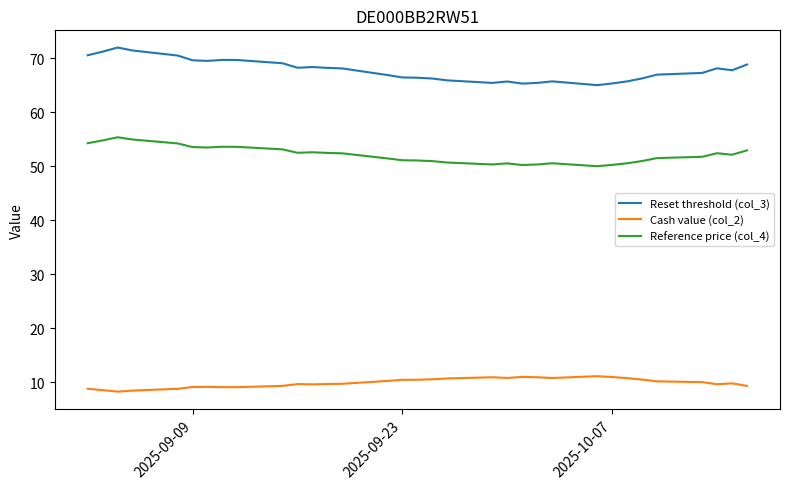

What is the difference between the second highest and minimum values in the Cash value (col_2) series?

2.7